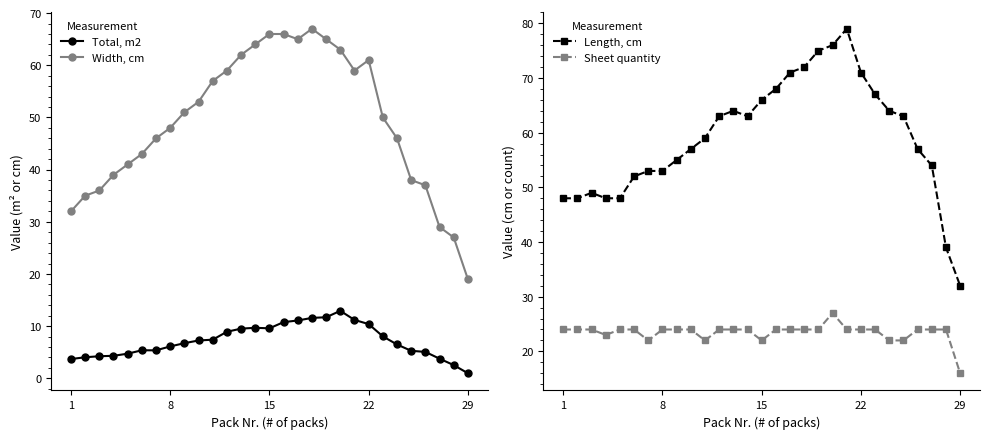

How many interior local peaks does the Sheet quantity series have?

1